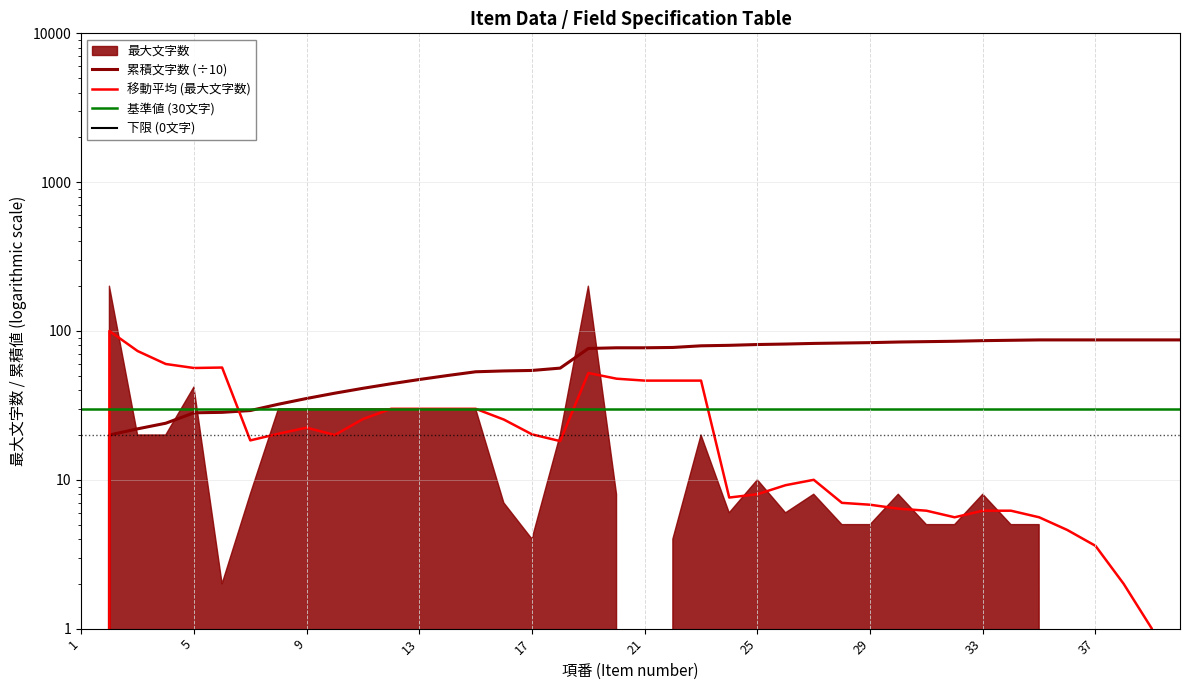

Does the chart display data point markers on the line(s)?

No